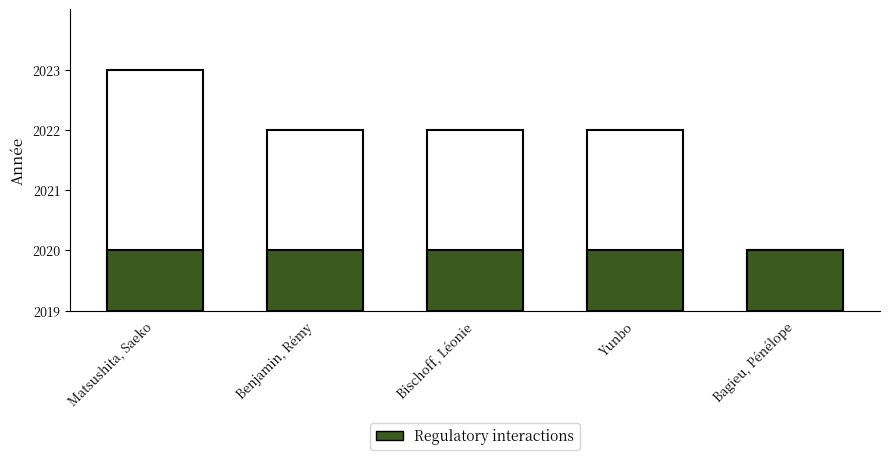

What is the total value across all series at Benjamin, Rémy?

4